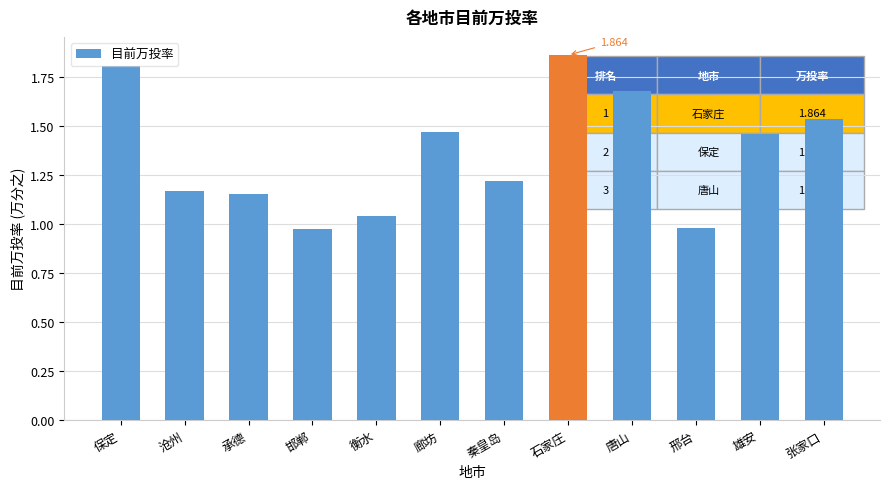

What position from the left is 石家庄?

8